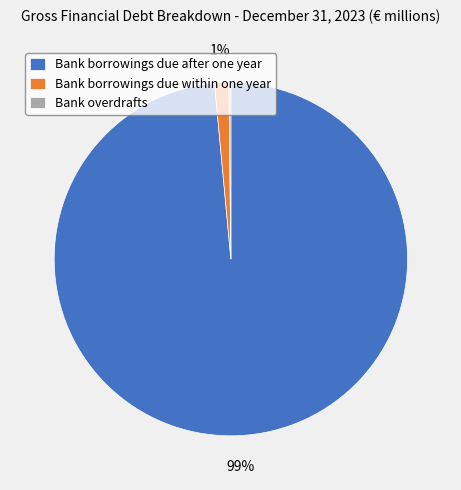

Combined, do Bank borrowings due within one year and Bank borrowings due after one year account for over 50%?

Yes